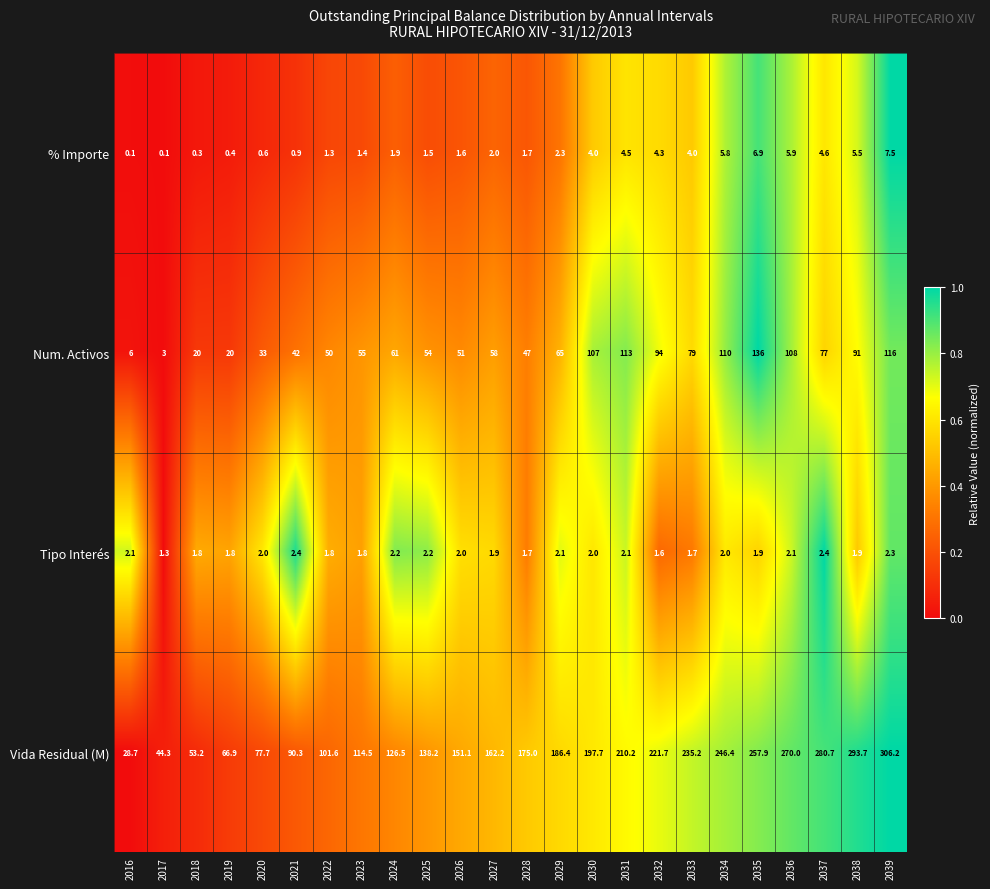

What is the greatest value displayed?

306.2